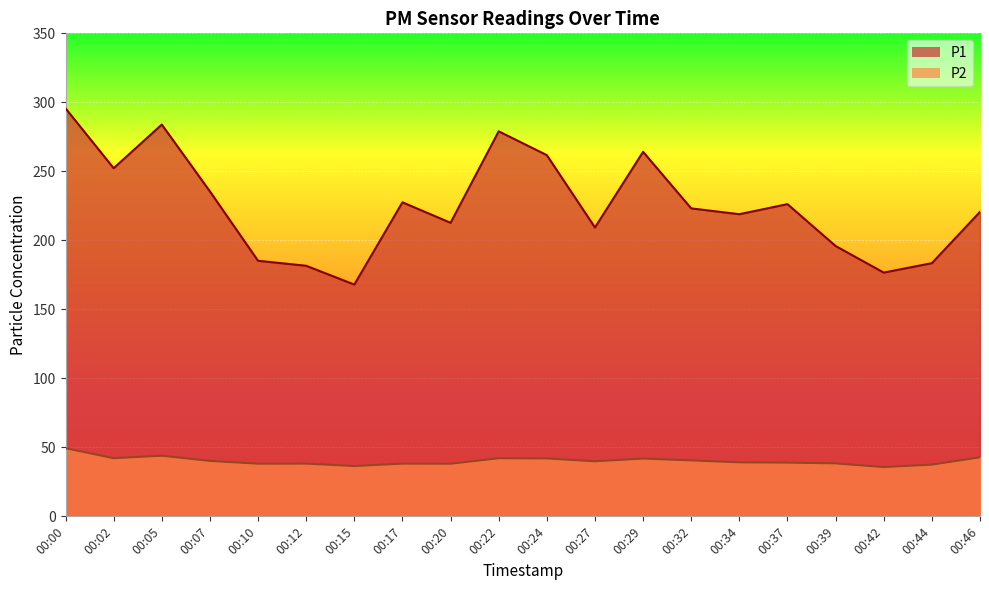

What is the value of the P2 point at the 11th from the left?

42.0